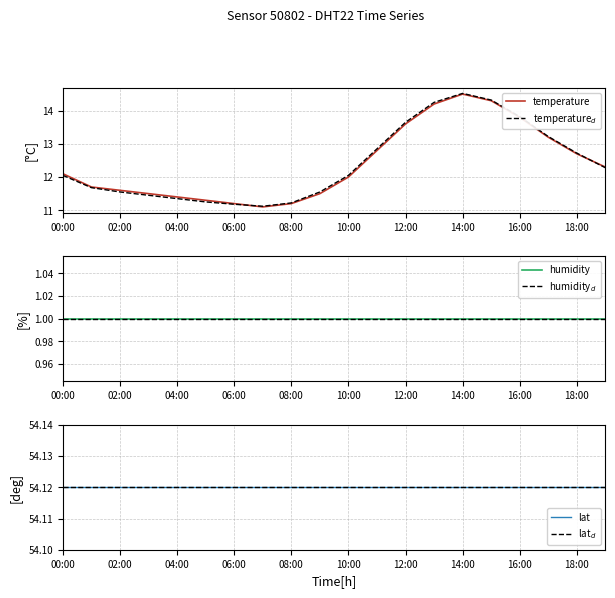

At which label does temperature reach its peak?

14:00